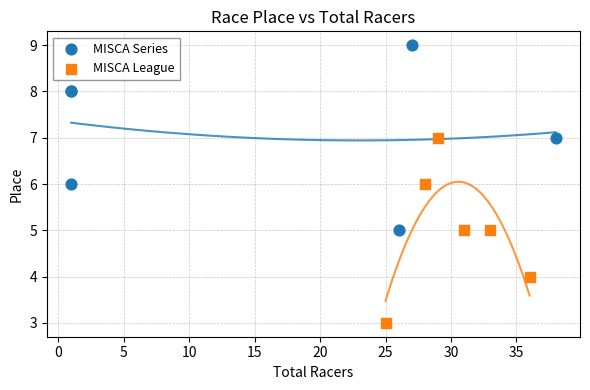

Which series contains the highest Y value?

MISCA Series